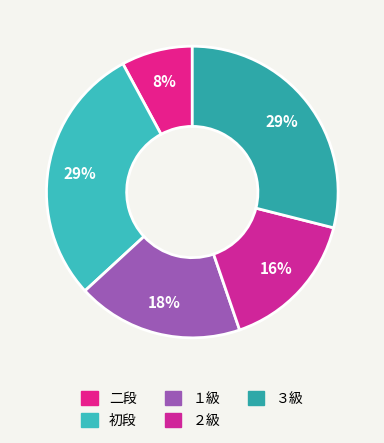

Does any single category account for the majority?

No